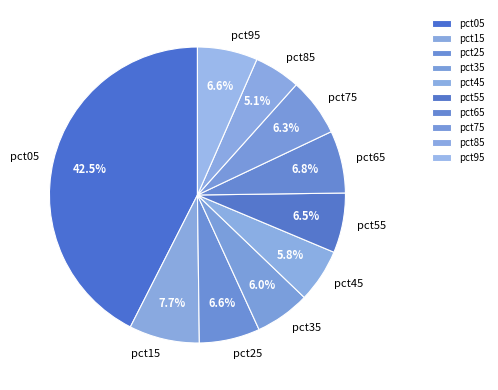

To the nearest percent, what is the difference between the largest and smallest slice percentages?

37%